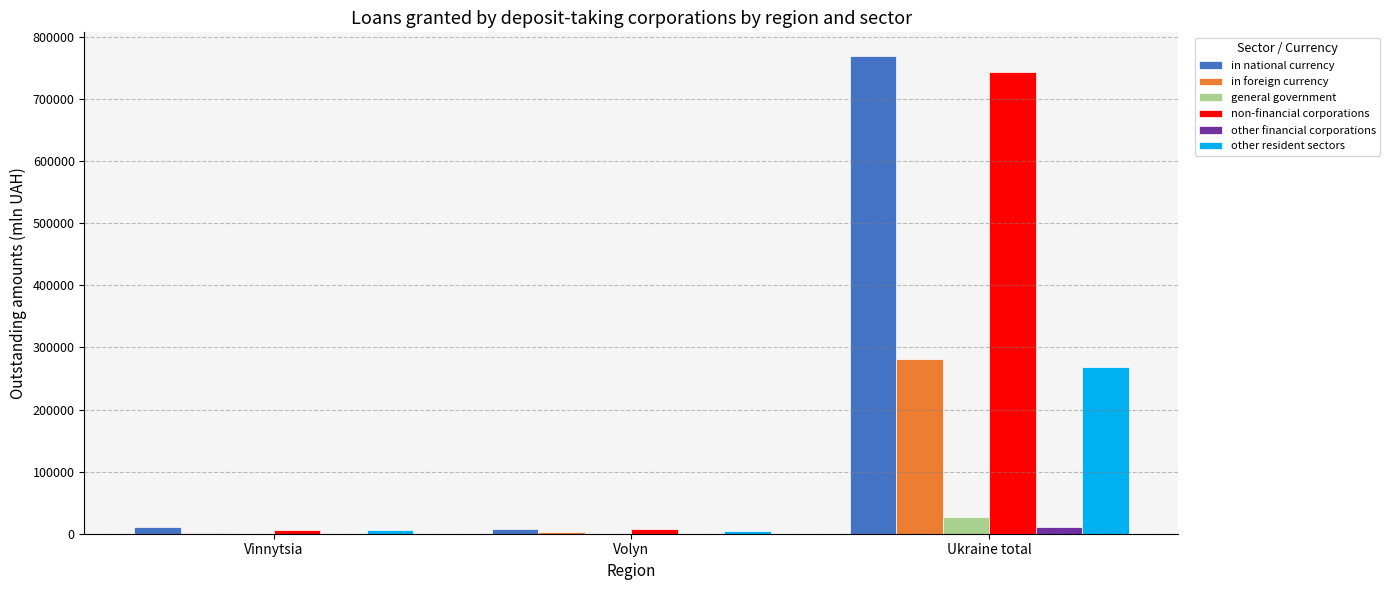

Is it true that general government equals 27155.4 at Ukraine total?

True